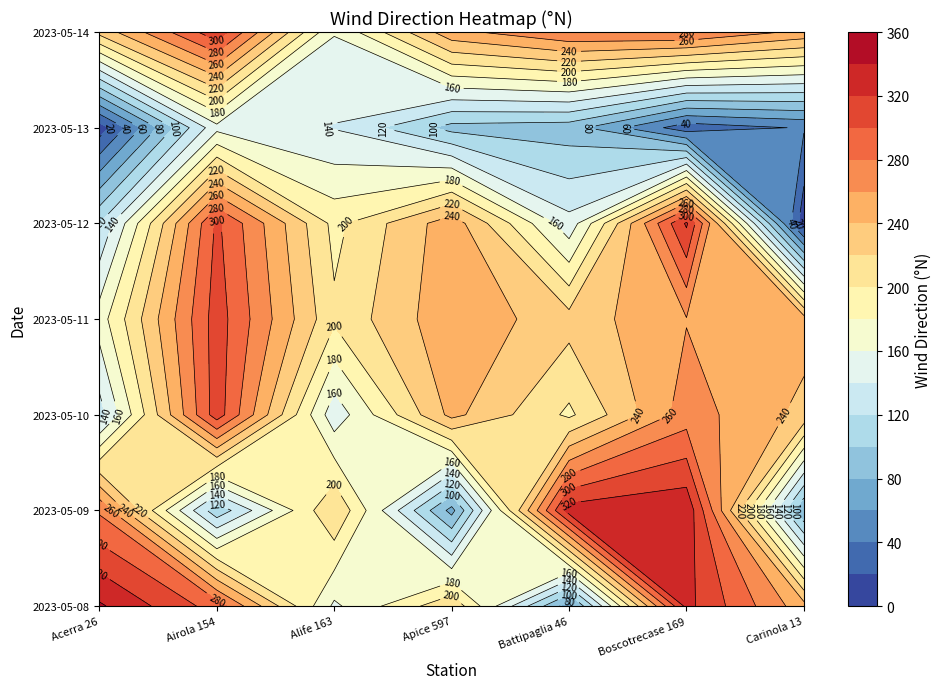

List the series in order of their peak value, highest first.

2023-05-08, 2023-05-09, 2023-05-12, 2023-05-14, 2023-05-10, 2023-05-11, 2023-05-13